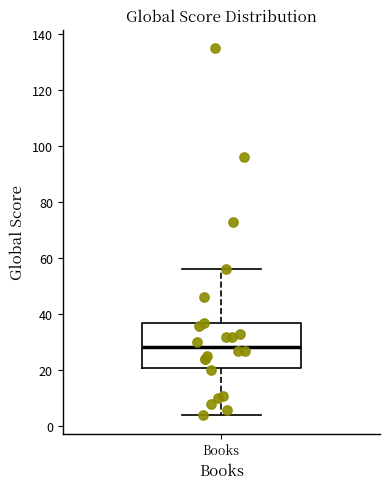

Transcribe this box plot: give where the median line is, the range the box spans, and where the two whiskers end, as read against the y-axis. The values are not printed on the chart, so give them approximately, as read against the axis.

median 28, box 22 to 36, whiskers 4 to 56